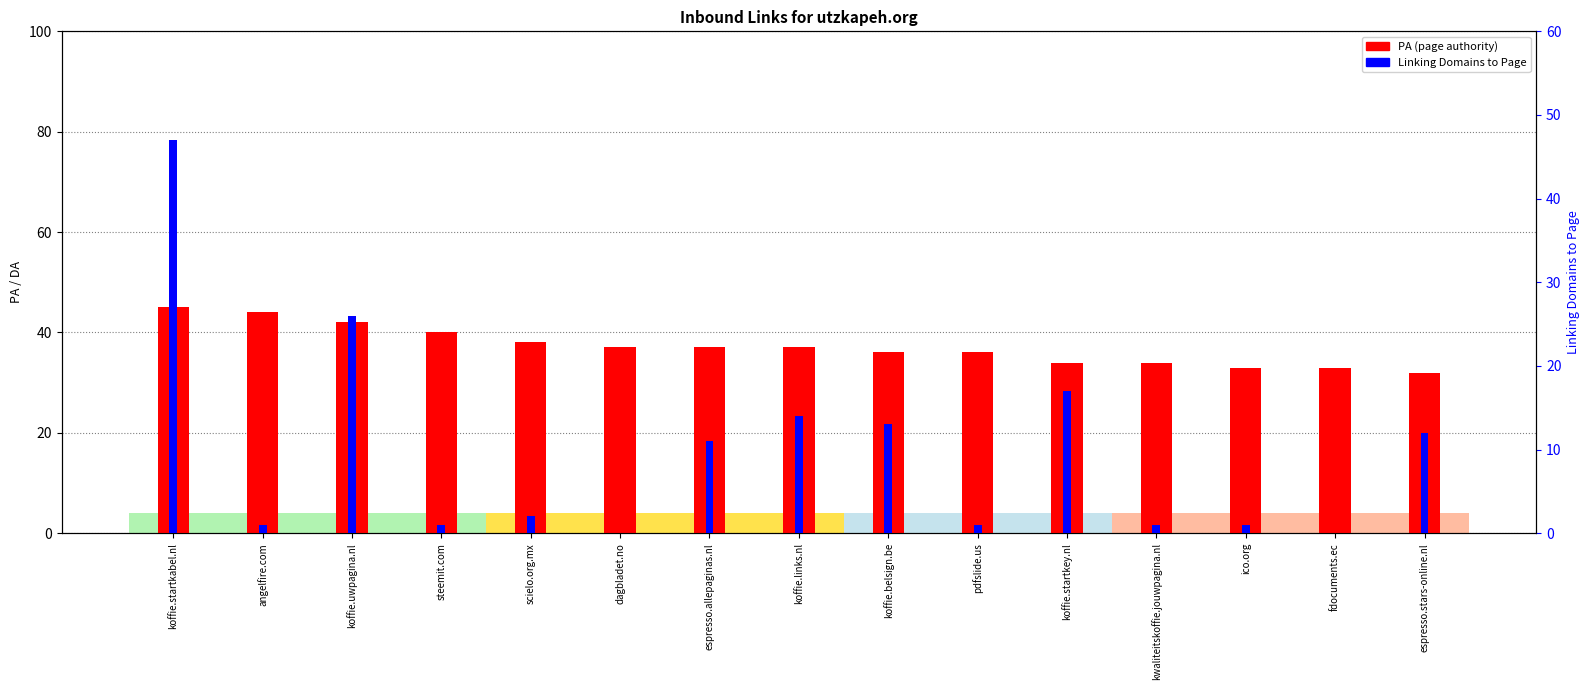

Which category has the highest value in the PA series?

koffie.startkabel.nl